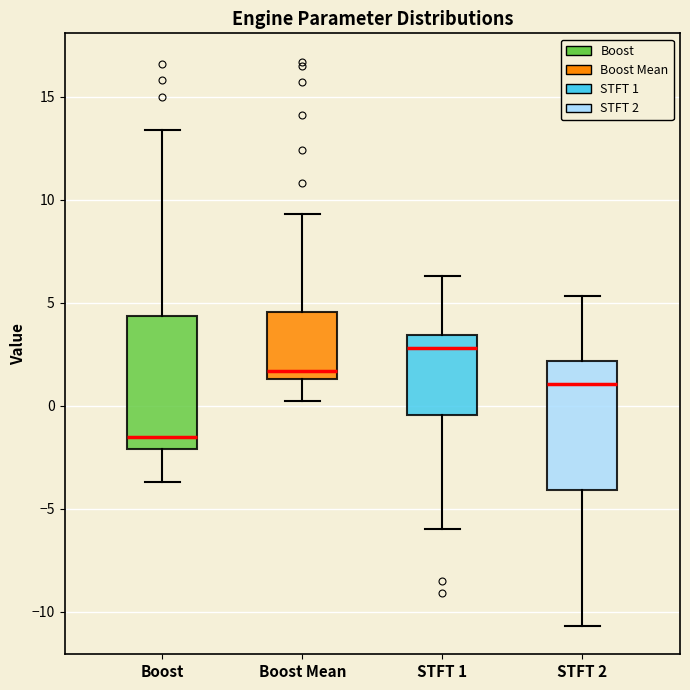

Reading left to right, read every box against the y-axis: the position of its median line, the range the box covers, and the ends of its whiskers. The values are not printed on the chart, so give them approximately, as read against the axis.

Boost: median -1.5, box -2.0 to 4.5, whiskers -3.5 to 13.5
Boost Mean: median 1.5 (just above the box's lower edge), box 1.5 to 4.5, whiskers 0.0 to 9.5
STFT 1: median 3.0, box -0.5 to 3.5, whiskers -6.0 to 6.5
STFT 2: median 1.0, box -4.0 to 2.0, whiskers -10.5 to 5.5